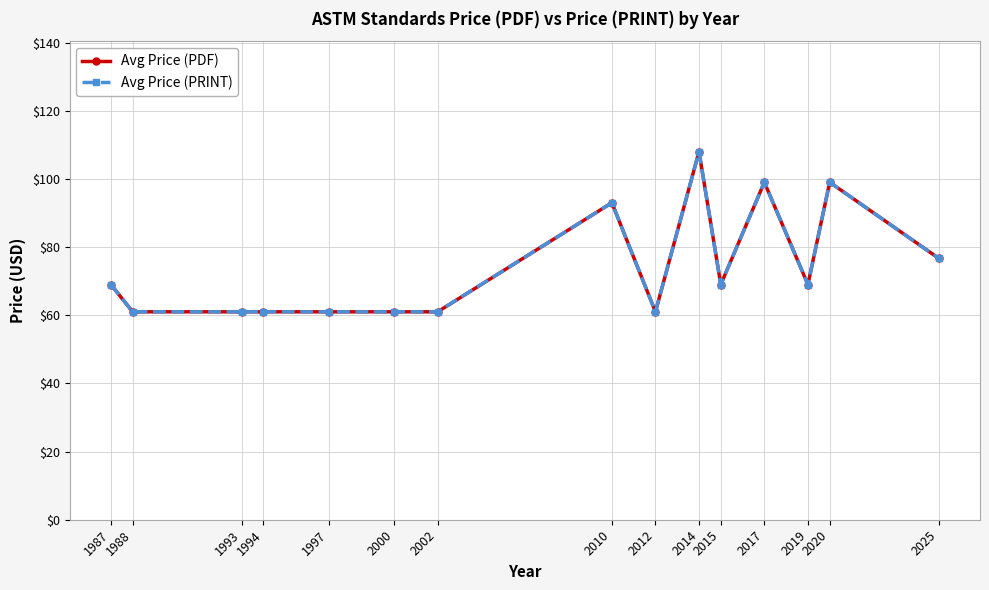

At which label is Avg Price (PRINT) closest to 84?

2025